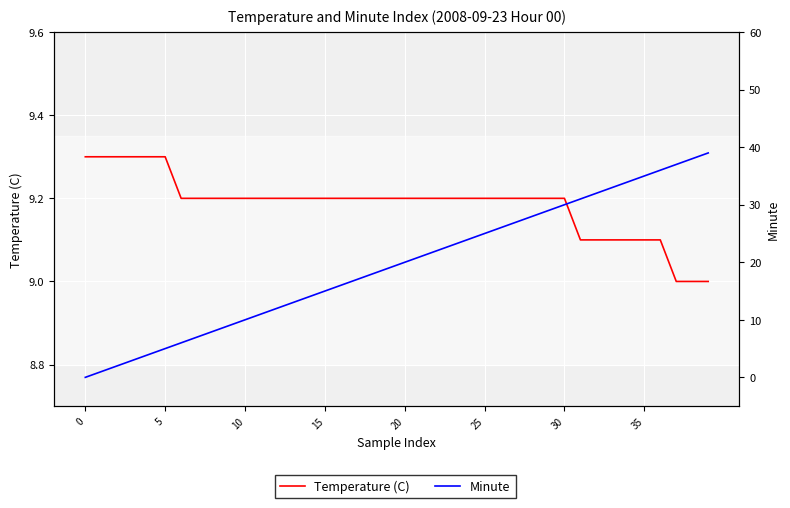

Where do Minute and Temperature (C) first cross each other?

9 and 10